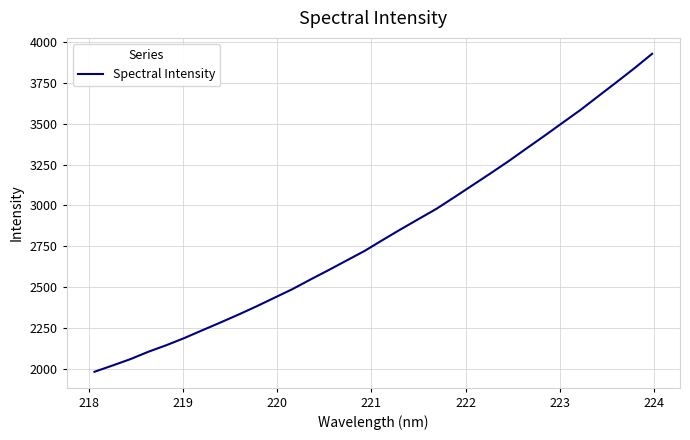

What is the difference between the second highest and second lowest values?

1820.5